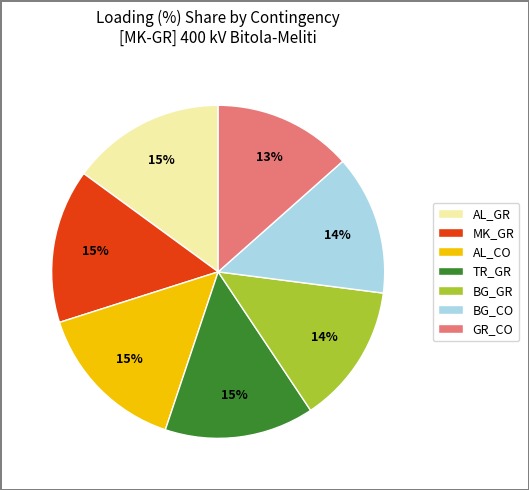

What percentage is the MK_GR slice, to the nearest percent?

15%